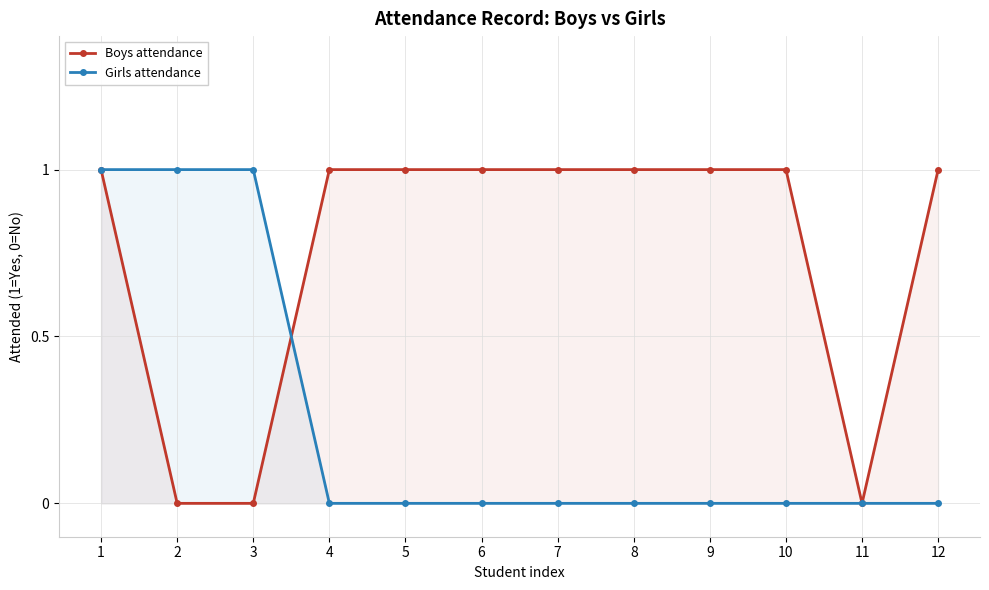

Between 2 and 6, which series saw the biggest shift?

Boys attendance